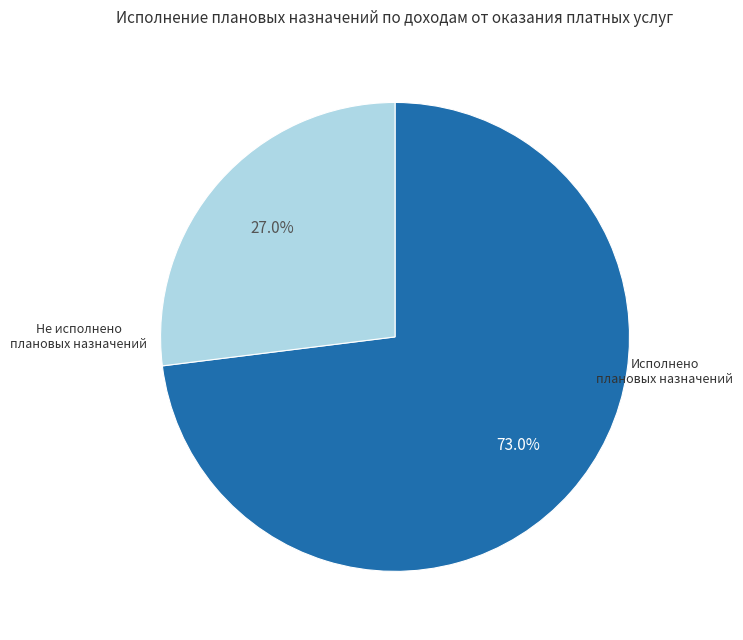

Is Исполнено плановых назначений the majority of the pie?

Yes